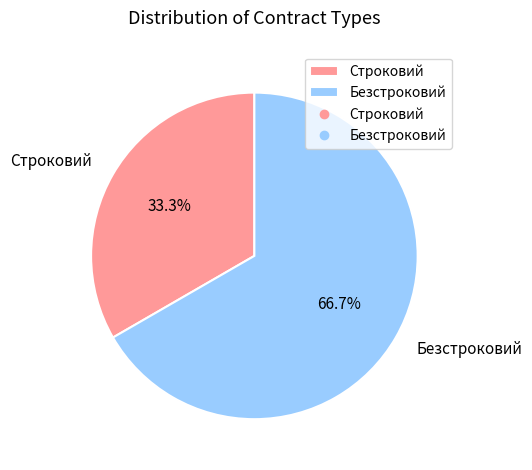

What is the largest slice in the pie chart?

Безстроковий